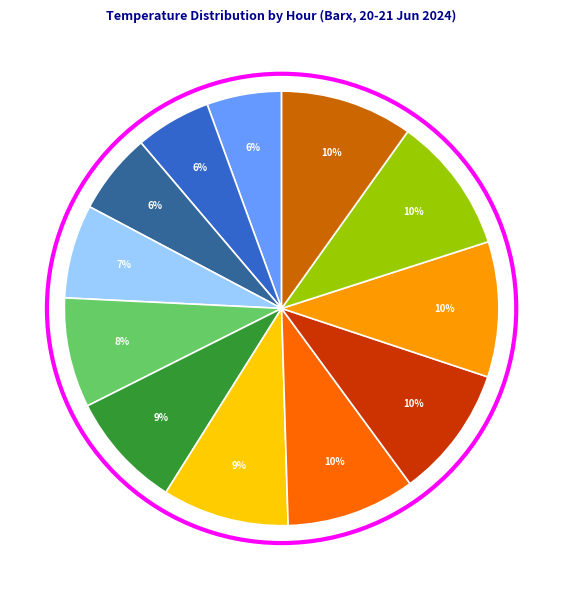

To the nearest percent, what is the average slice percentage?

8%